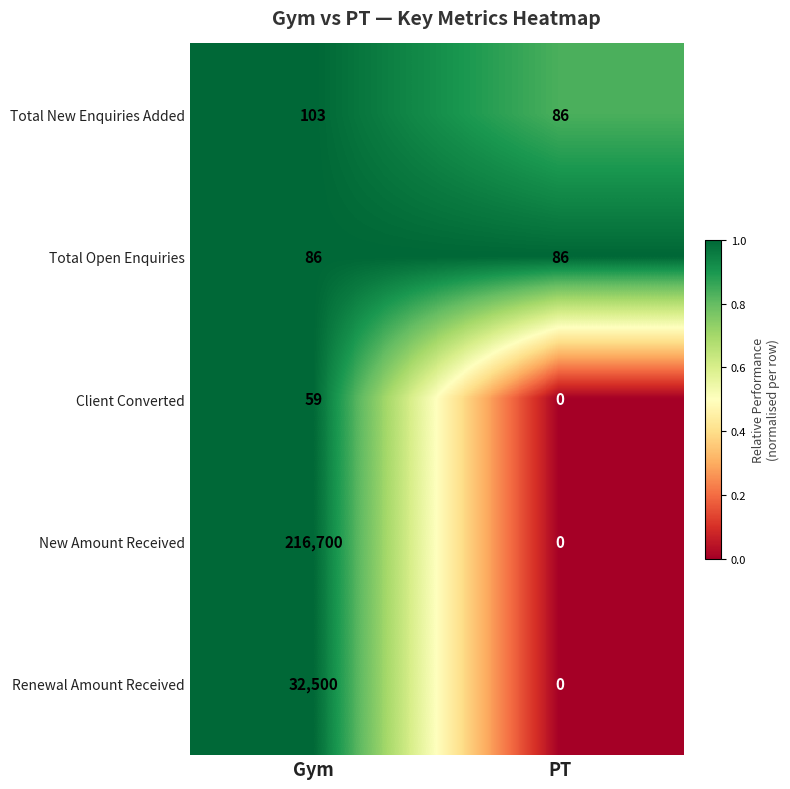

What is the approximate value of Renewal Amount Received at Gym, to the nearest 50?

32500